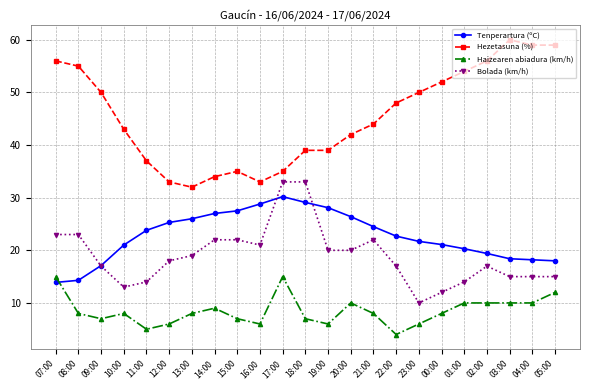

At which label is Haizearen abiadura (km/h) closest to 9?

14:00